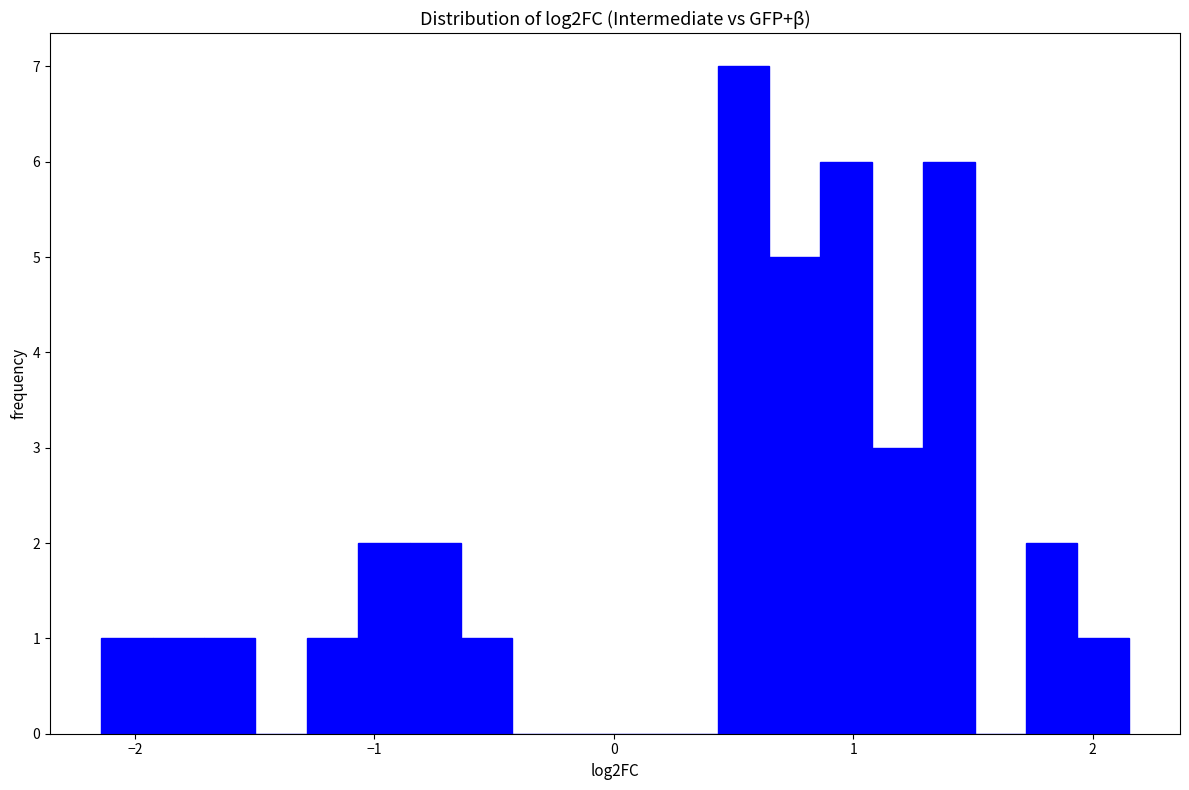

Around what value on the x-axis is the tallest bar? Give the approximate position of its centre, as read against the axis.

0.5